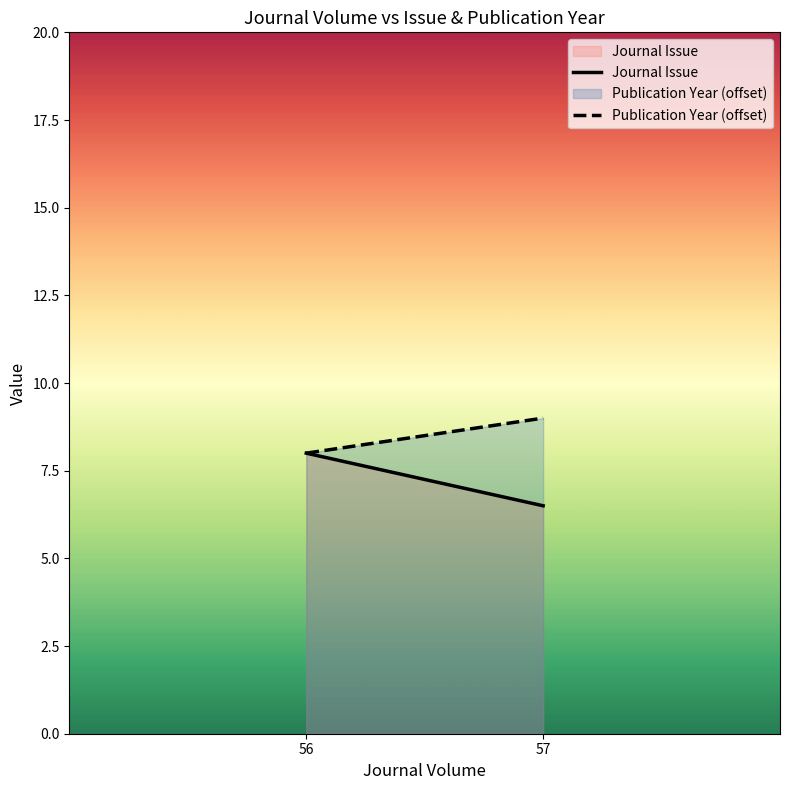

What is the smallest value displayed?

6.5